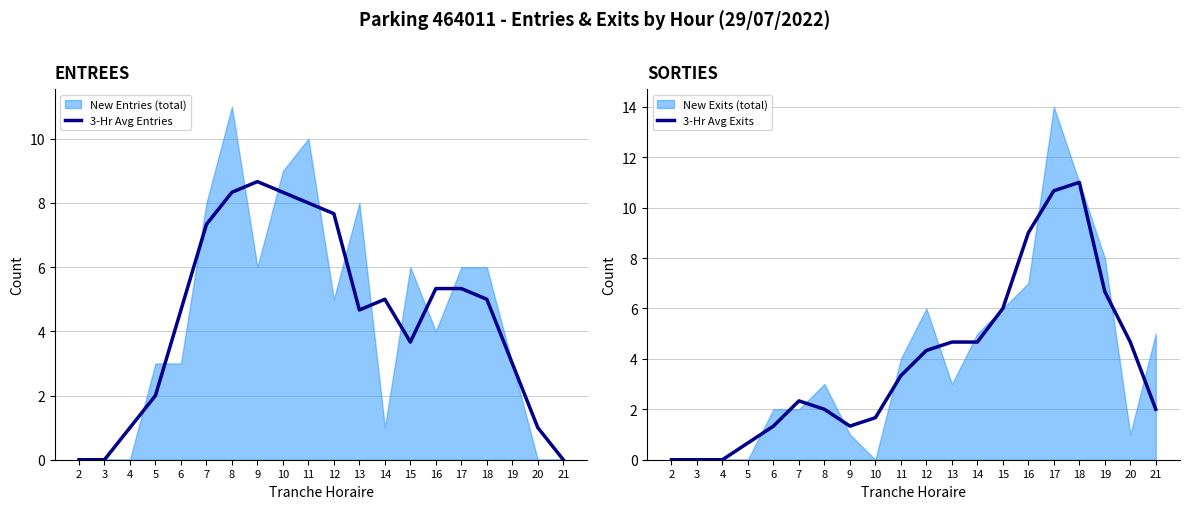

Which series has the largest total across all categories?

3-Hr Avg Entries